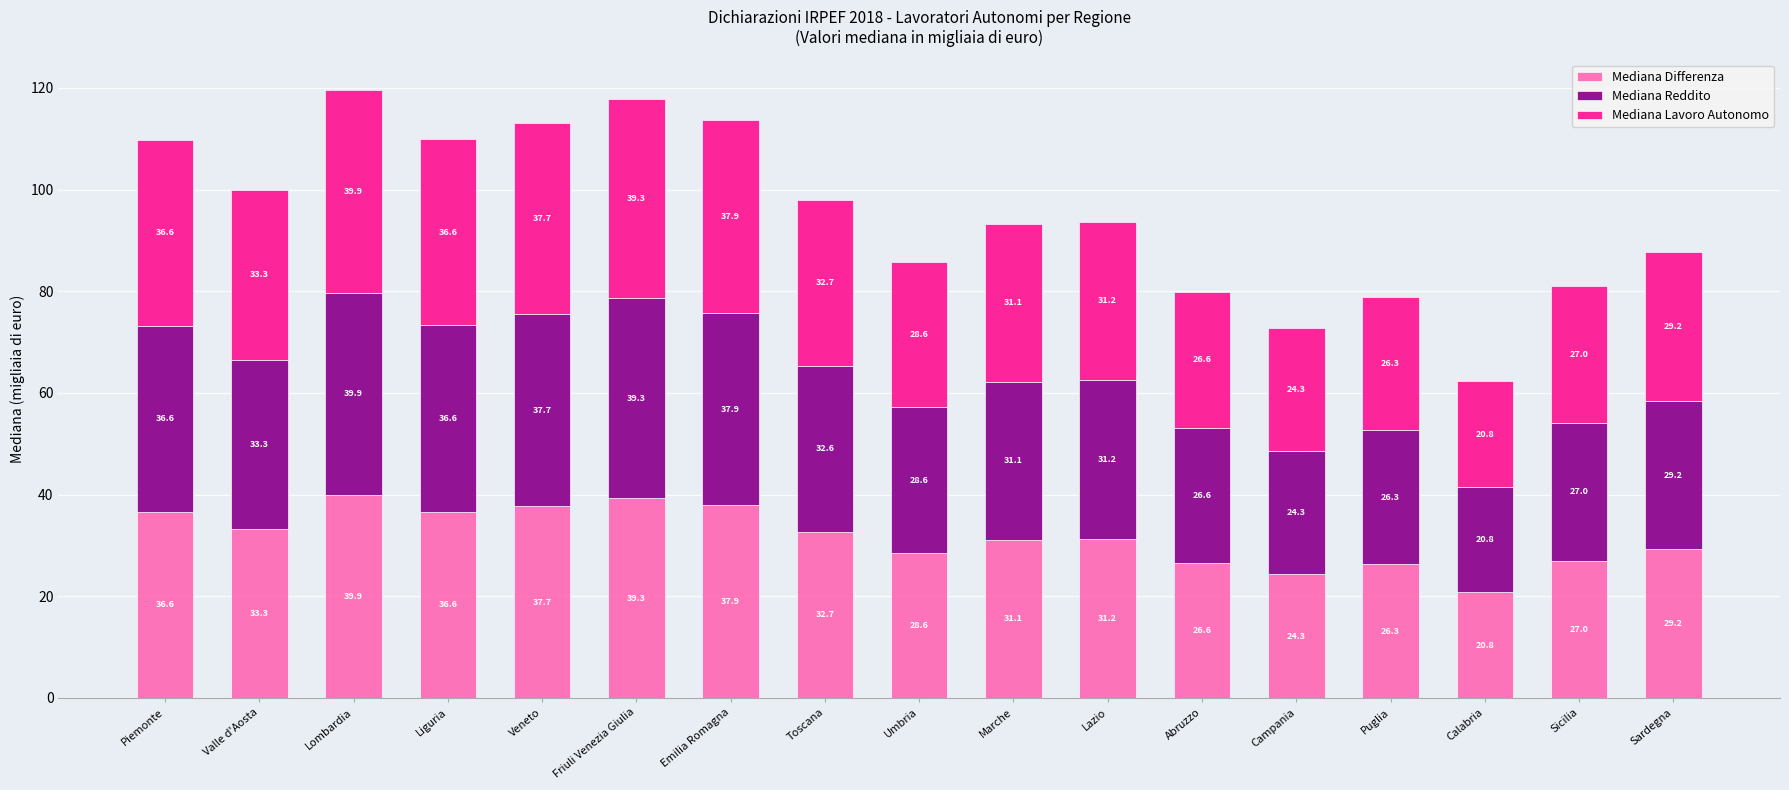

How many data points in Mediana Differenza are less than 31?

7